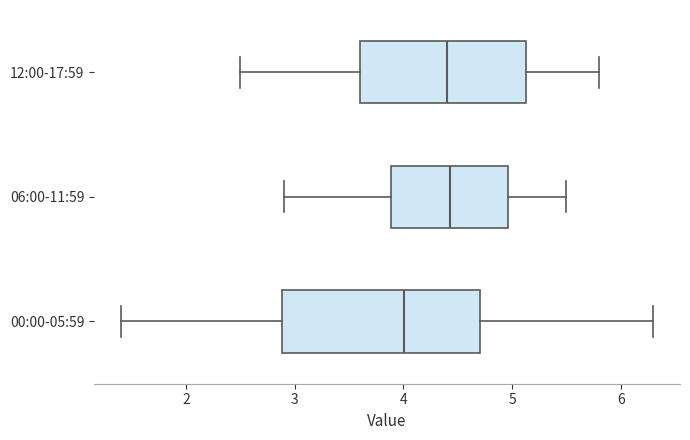

Comparing the boxes themselves (not the whiskers), which one is the widest?

00:00-05:59